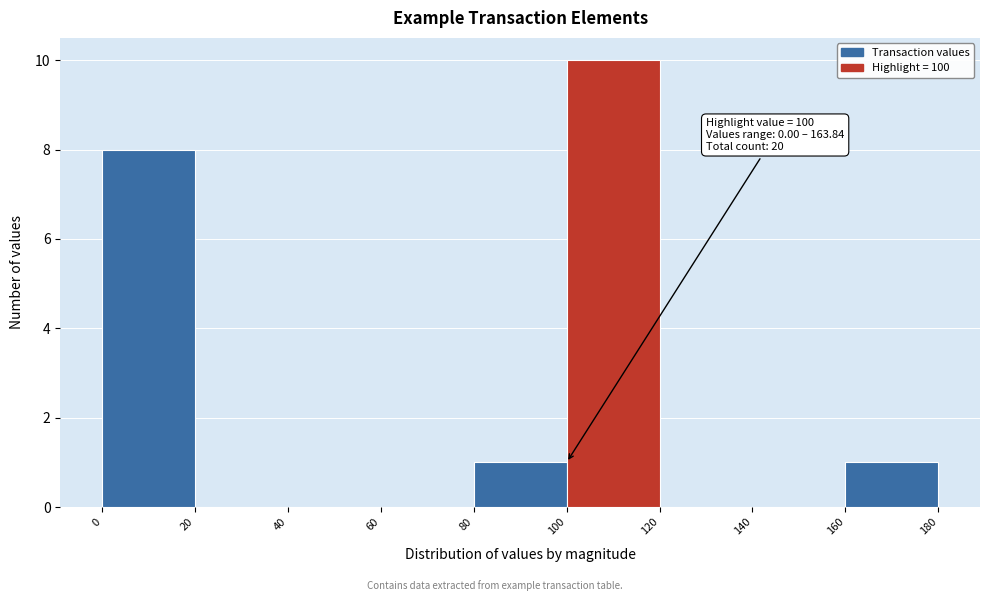

Which range on the x-axis has the tallest bar?

100 to 120